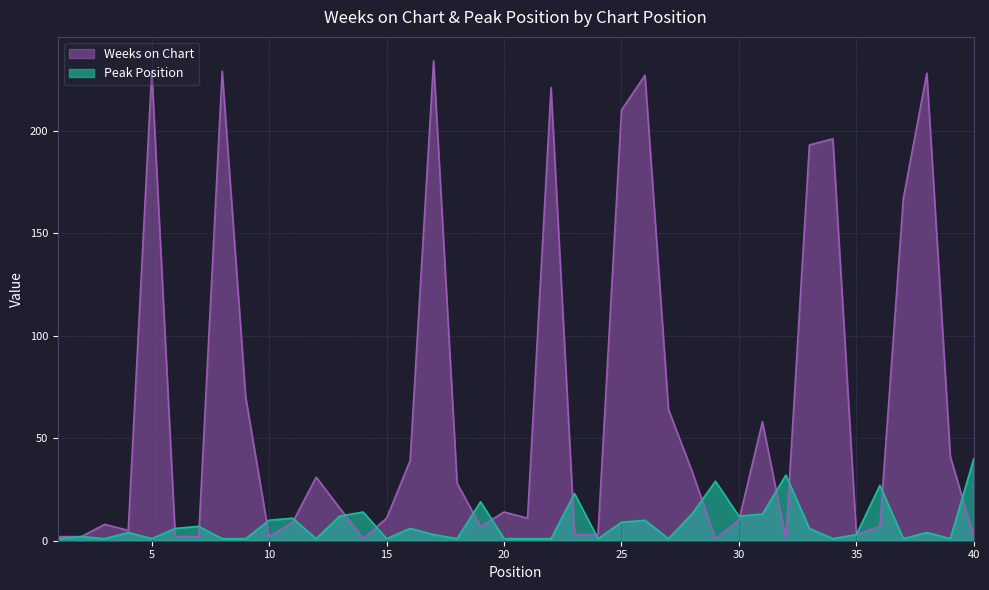

Where does the Weeks on Chart series first go above 14?

5